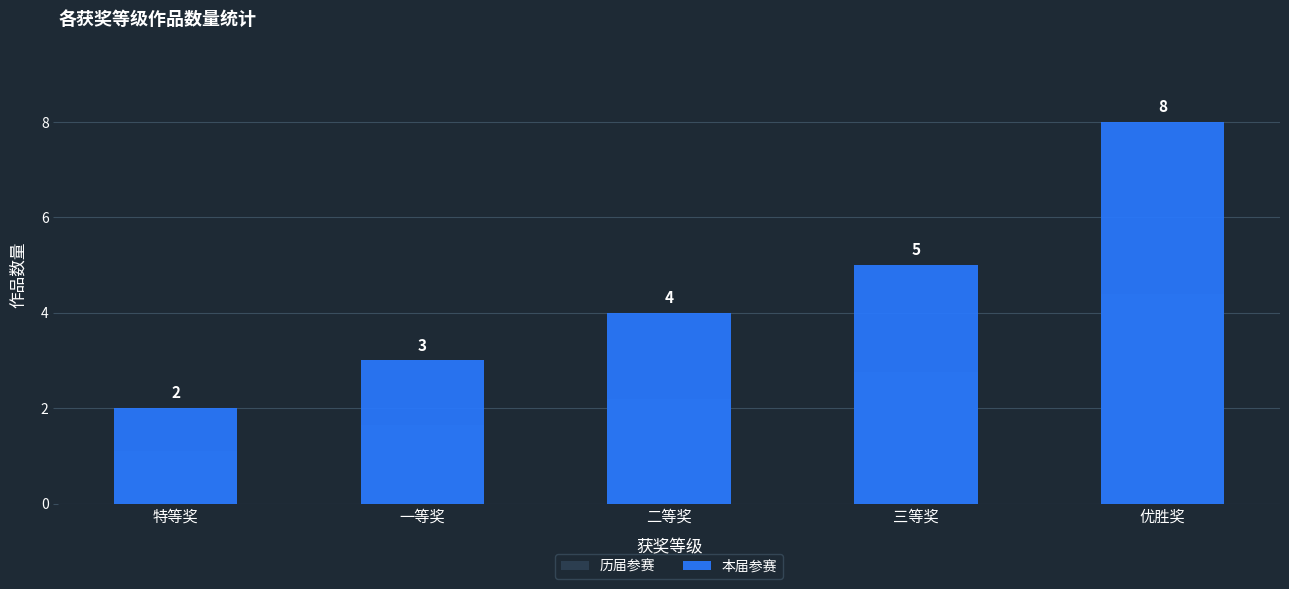

At which label is 历届参赛 closest to 2?

二等奖